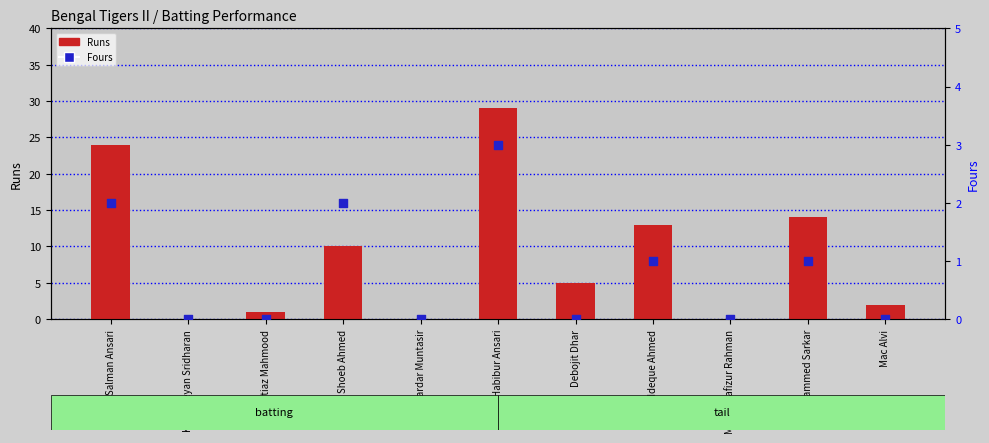

What is the total value across all series at Mosaddeque Ahmed?

14